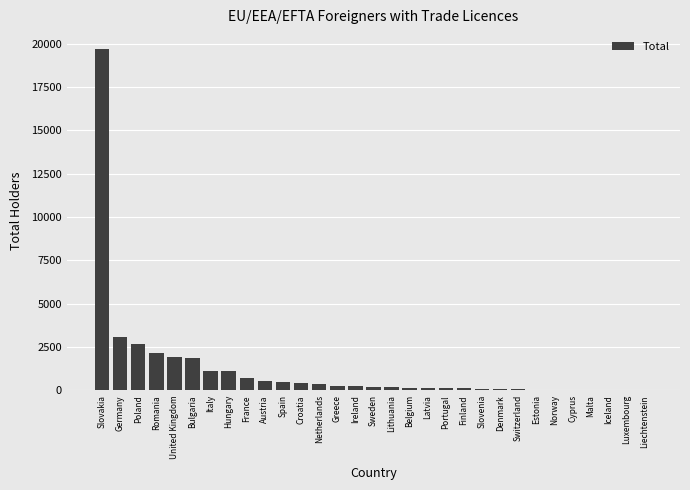

At which label is the value closest to 9841?

Germany